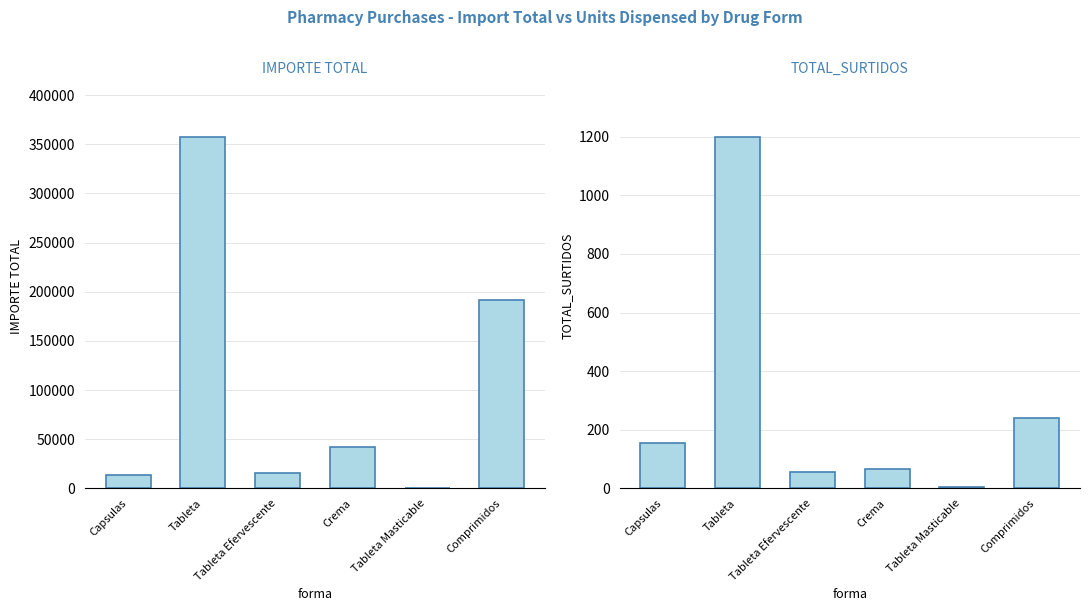

Is the value of IMPORTE TOTAL at Crema greater than the value of TOTAL_SURTIDOS at Comprimidos?

Yes